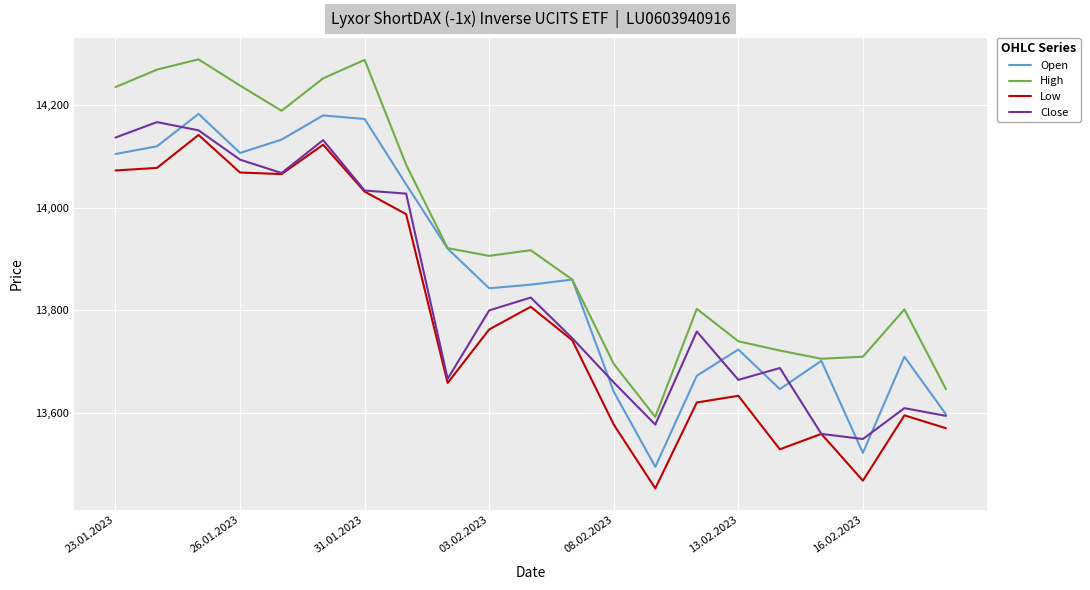

True or false: Low and High intersect in this chart.

False